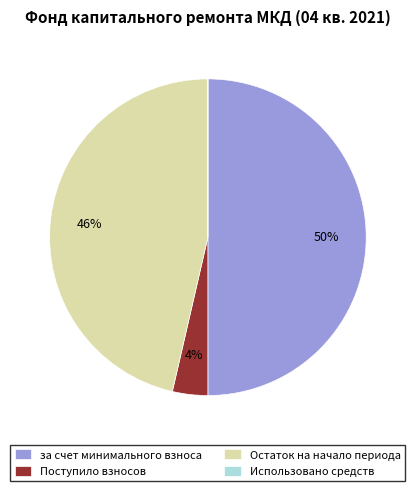

Do Поступило взносов and за счет минимального взноса together represent more than half of the pie?

Yes